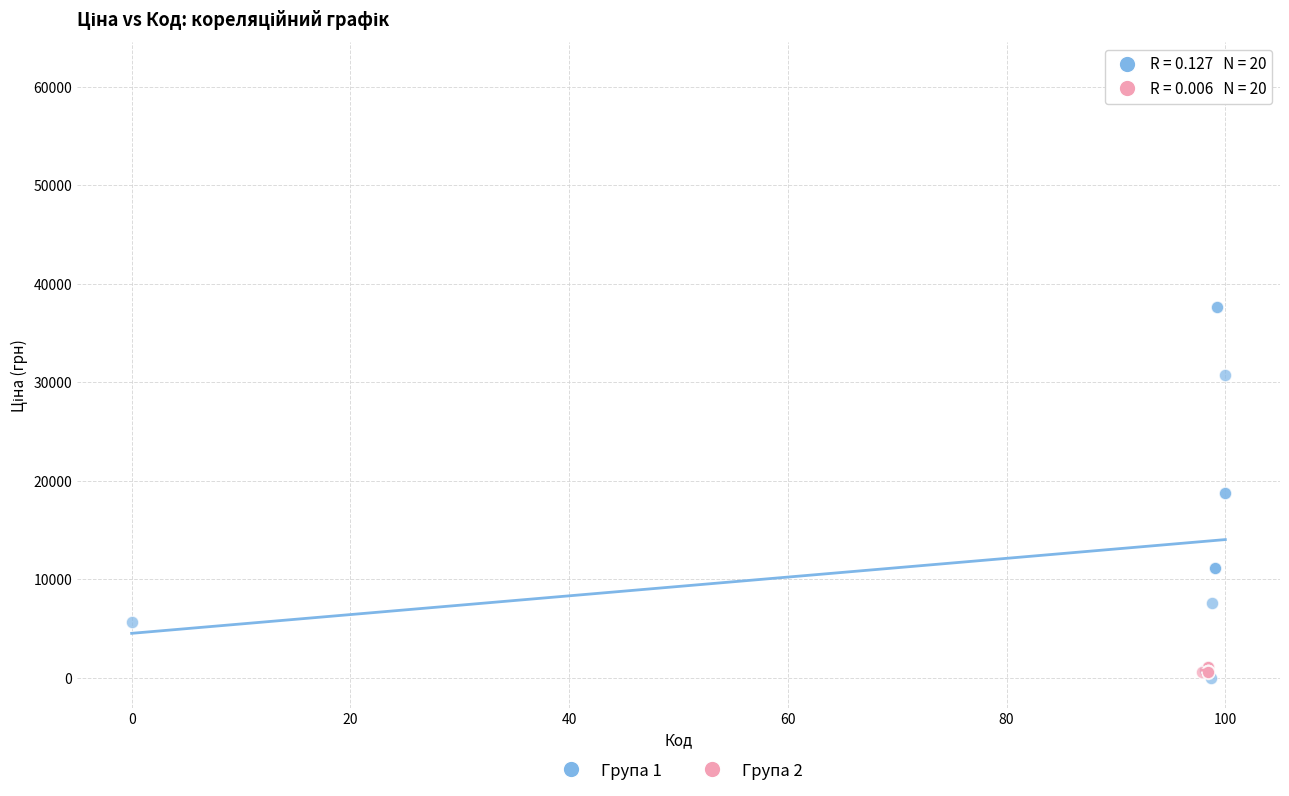

Which series reaches the maximum Y coordinate?

Група 1